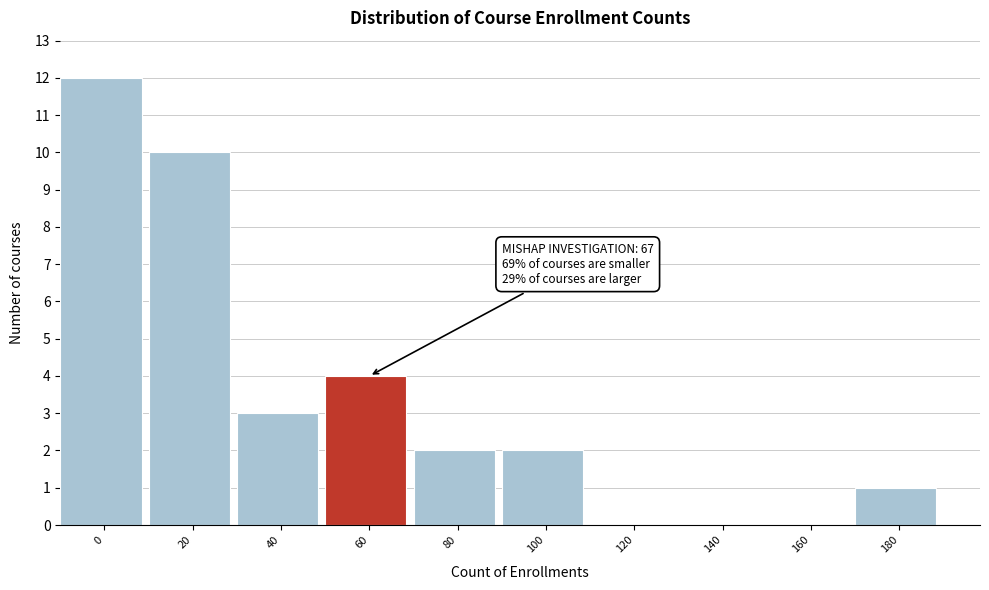

Reading left to right, list all the values displayed in this chart.

0=12	20=10	40=3	60=4	80=2	100=2	120=0	140=0	160=0	180=1